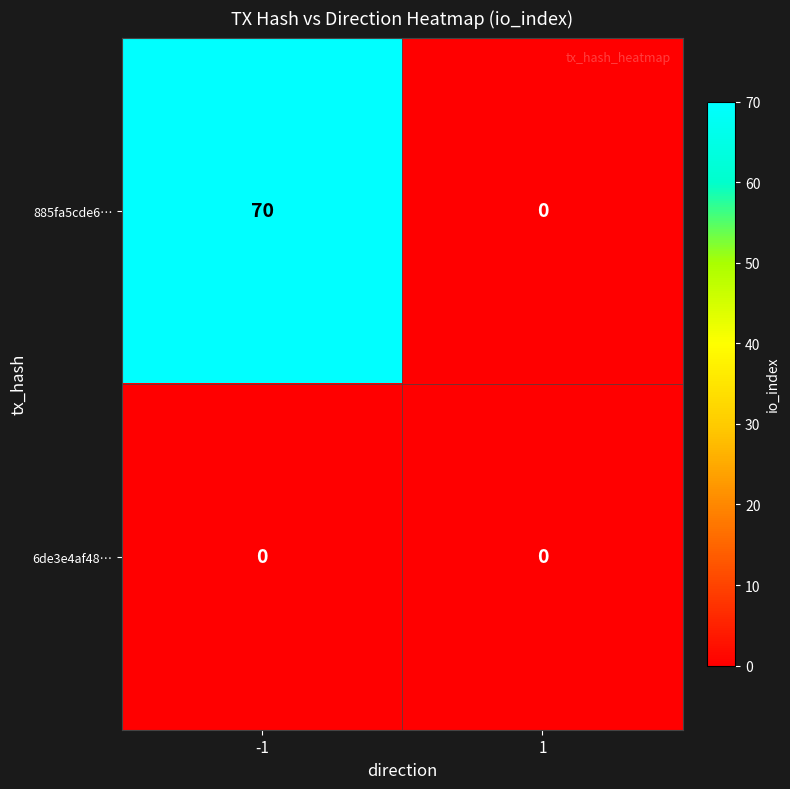

The value of 885fa5cde6… at 1 is 0. True or false?

True